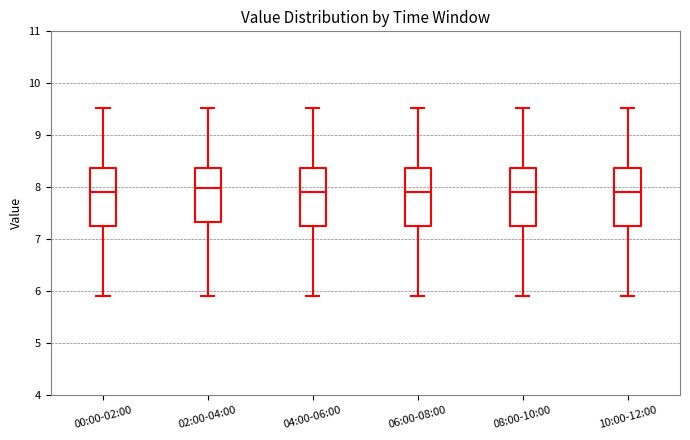

Where is the lower edge of the box for 10:00-12:00 on the y-axis? The values are not printed on the chart, so give them approximately, as read against the axis.

7.3